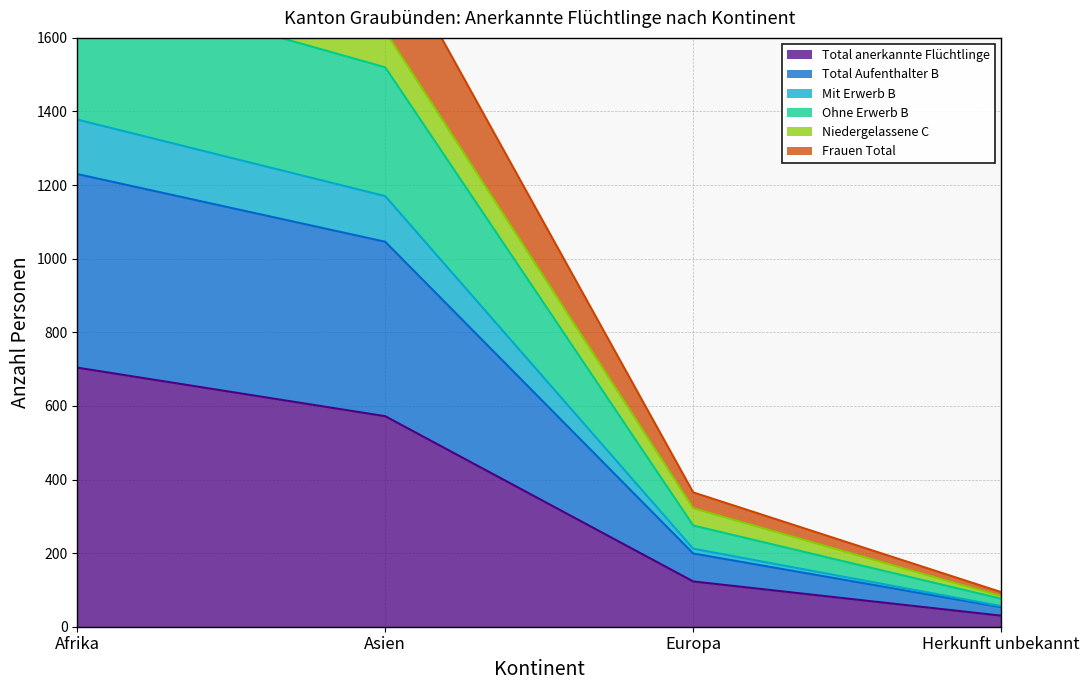

True or false: Total anerkannte Flüchtlinge has a value of 1038 at Afrika.

False